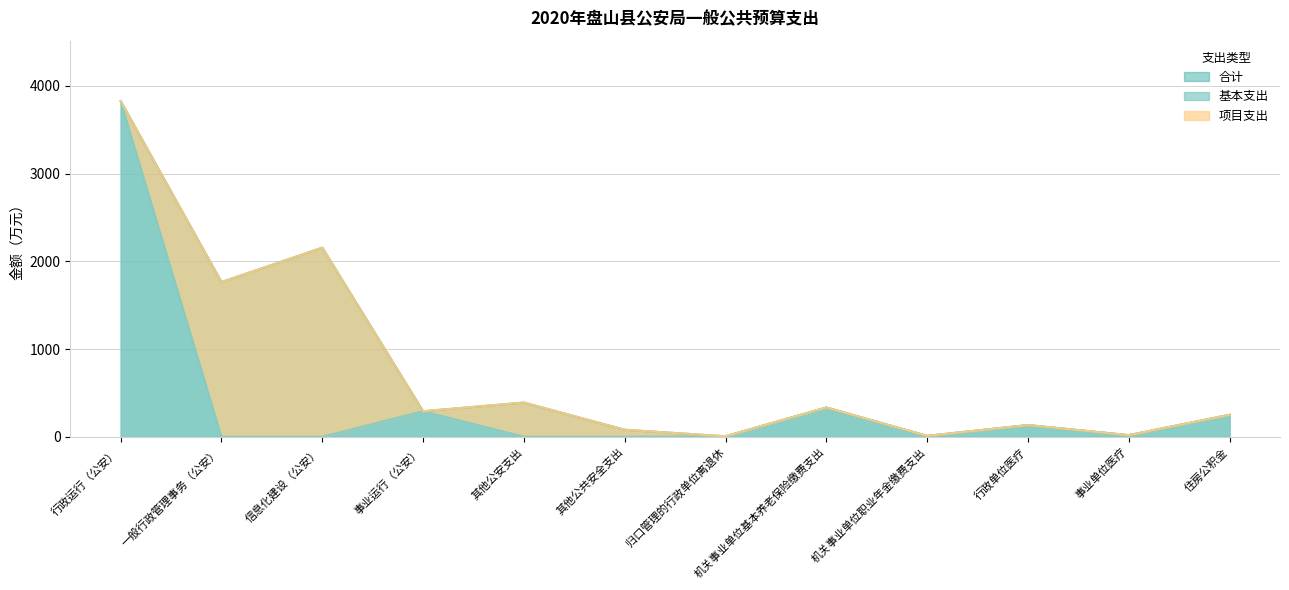

Is the value of 基本支出 at 其他公安支出 greater than the value of 合计 at 一般行政管理事务（公安）?

No